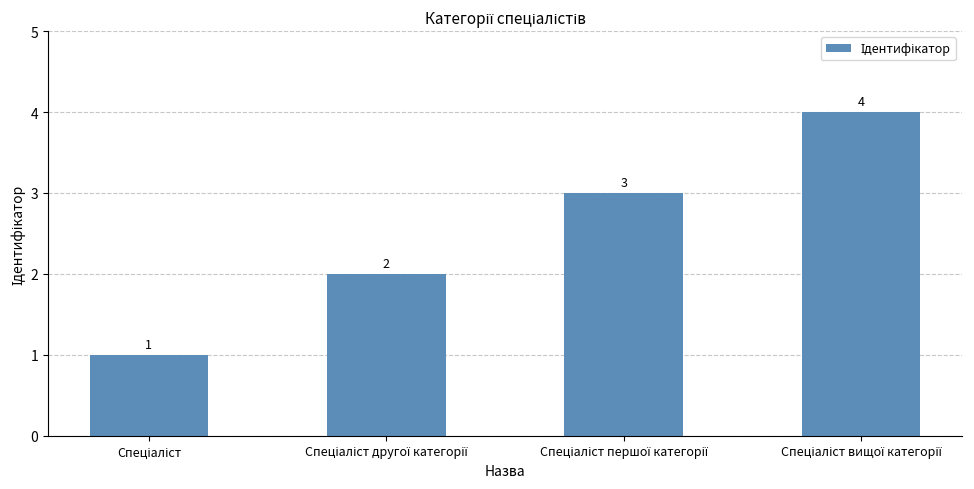

What is the value of the 2nd bar from the left?

2